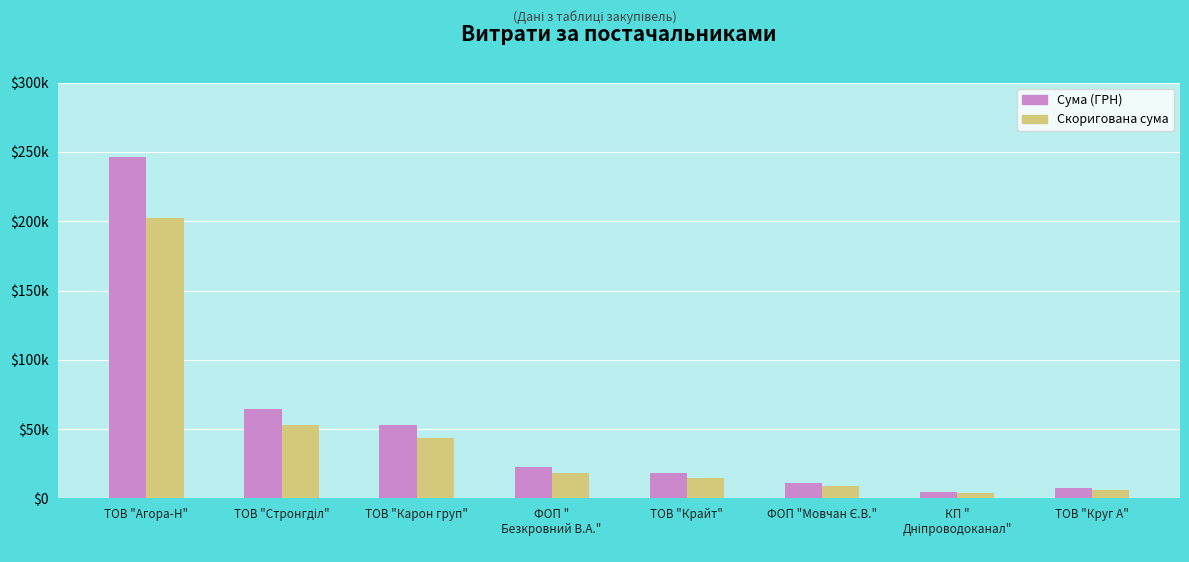

What is the maximum value shown in the chart?

246571.8